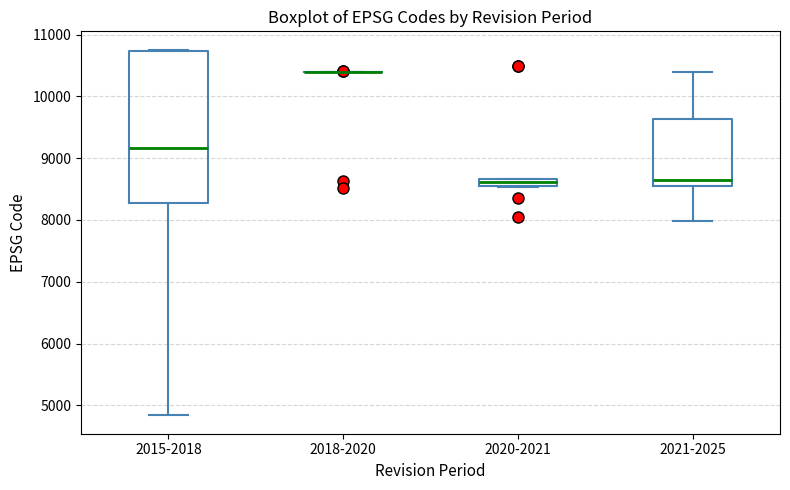

Where does the median line of the box for 2015-2018 sit on the y-axis? The values are not printed on the chart, so give them approximately, as read against the axis.

9200